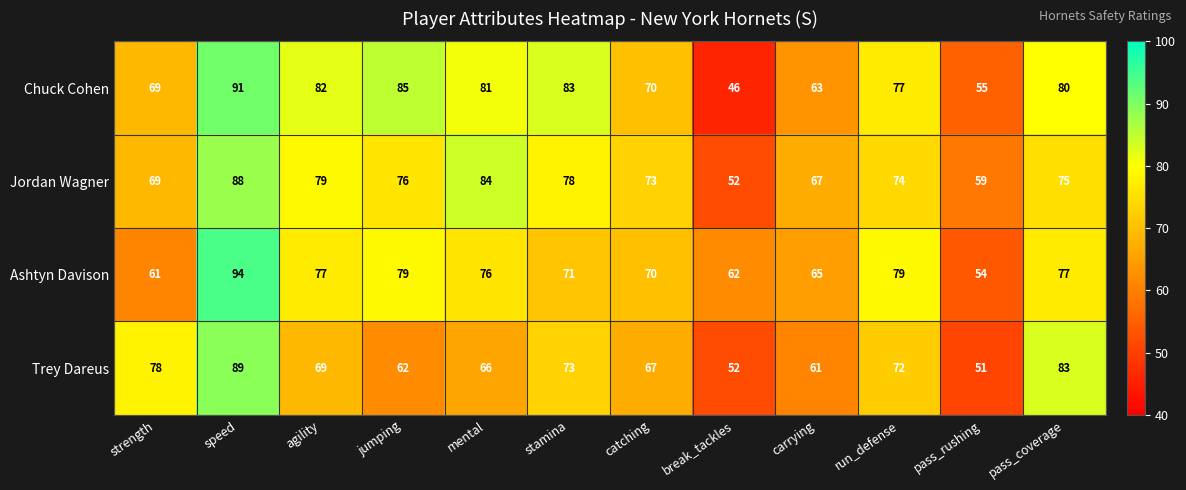

How many categories are shown in the chart?

12